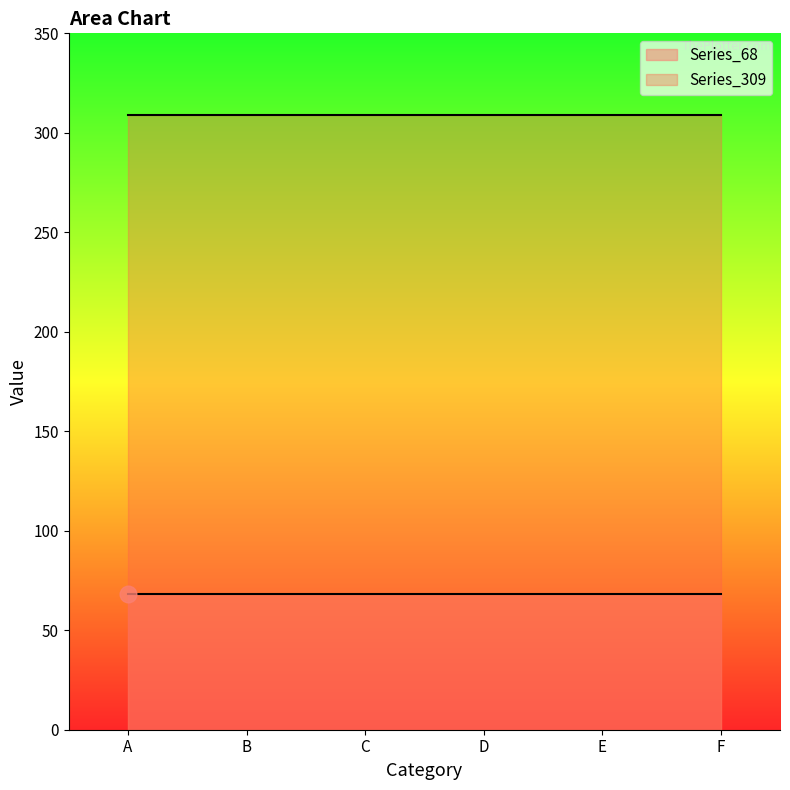

At which category is the sum across all series the highest?

A